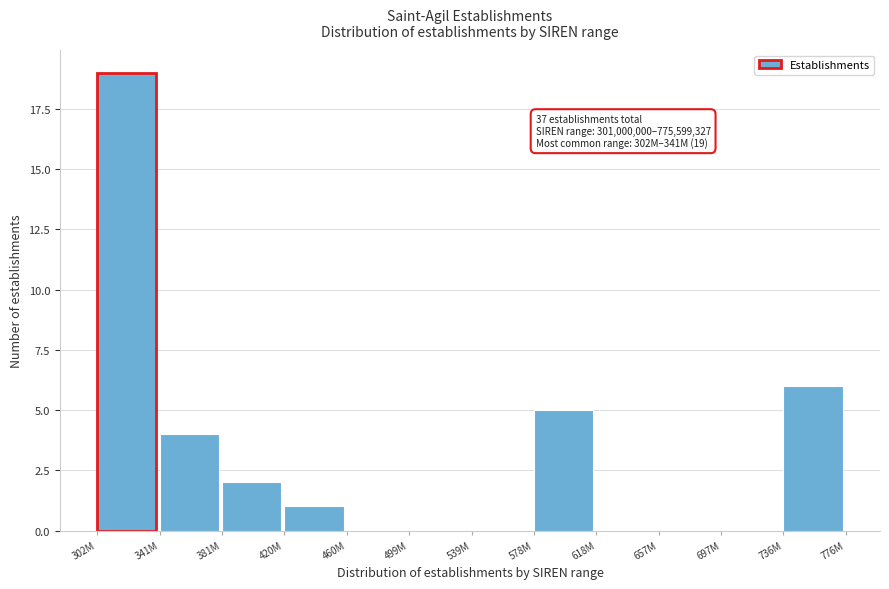

Reading left to right, transcribe all the data shown in this chart.

302M=19	341M=4	381M=2	420M=1	460M=0	499M=0	539M=0	578M=5	618M=0	657M=0	697M=0	736M=6